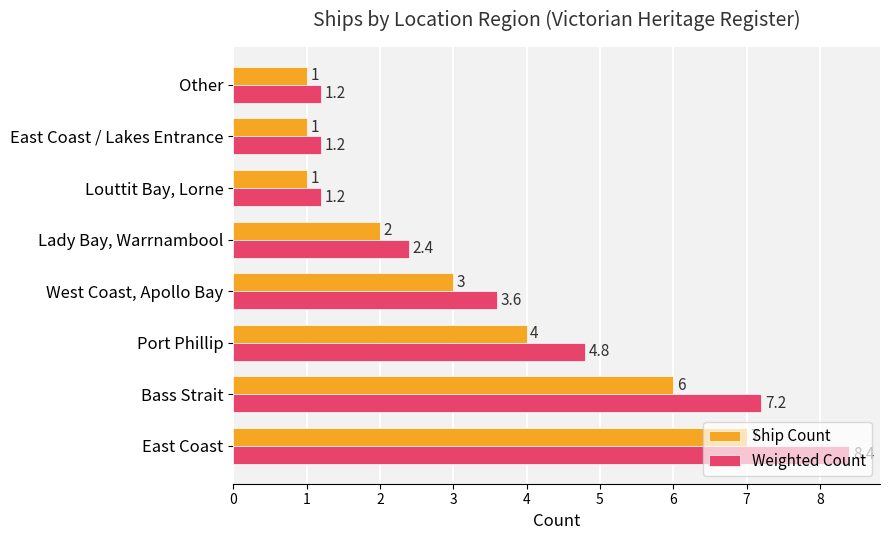

List the series in order of their peak value, lowest first.

Ship Count, Weighted Count